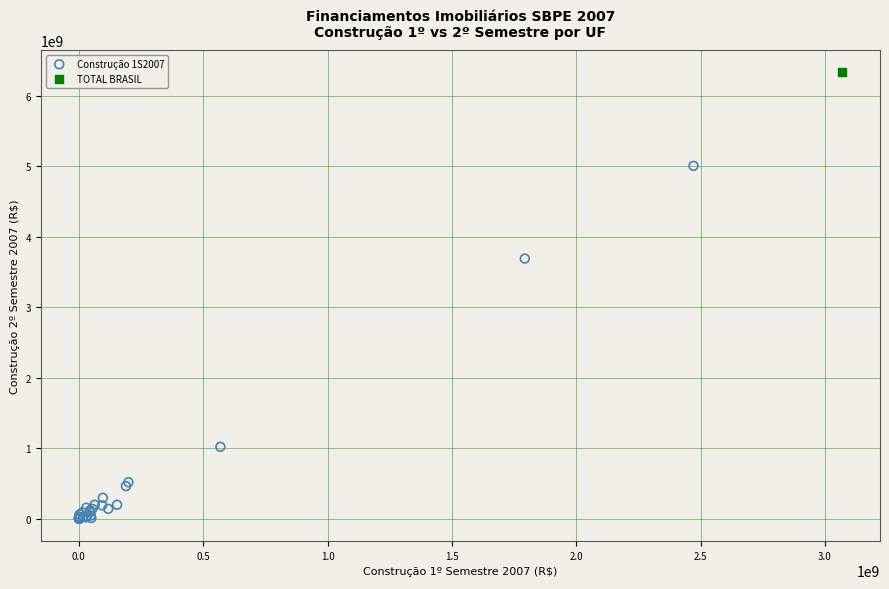

What are all the series names shown in the legend?

Construção 1S2007, TOTAL BRASIL